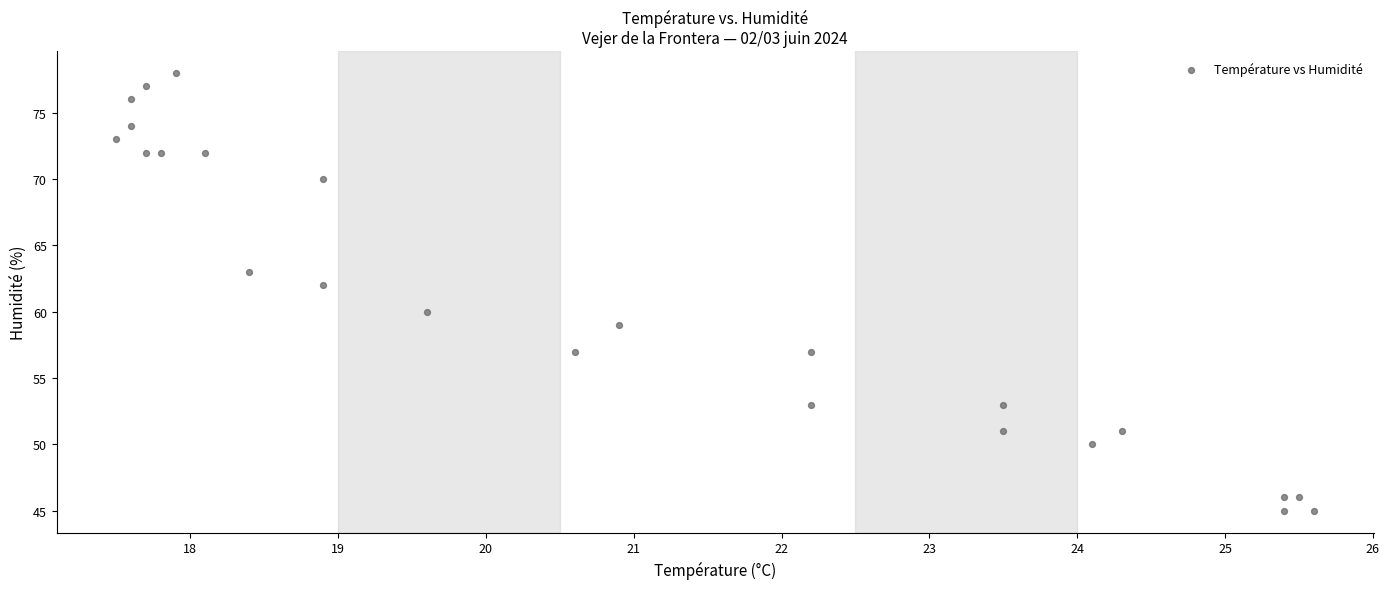

What is the range of Y values (max minus min)?

33